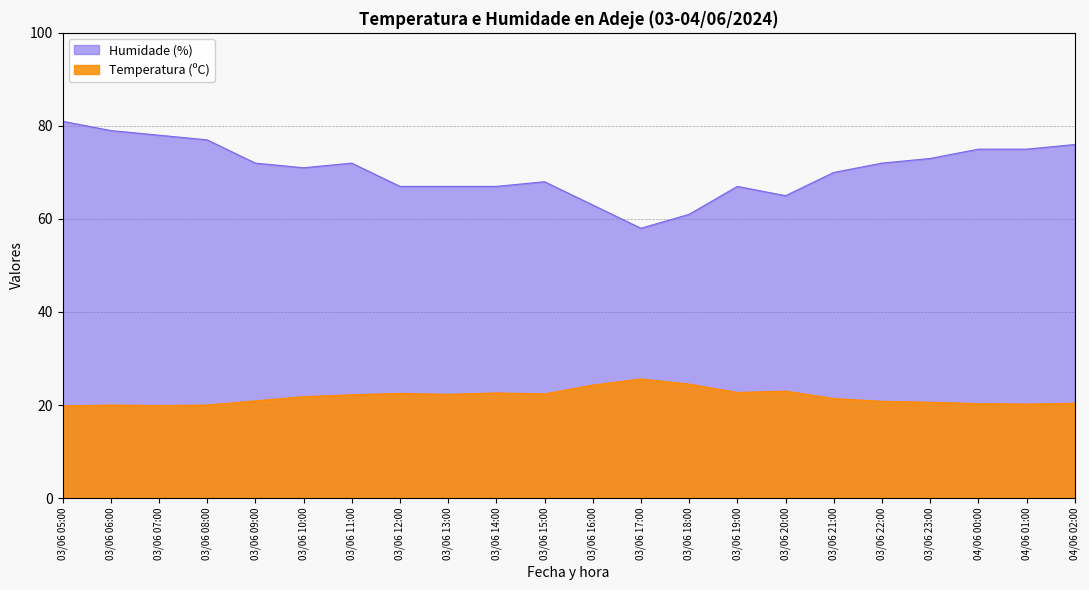

Which series has the largest range (max minus min)?

Humidade (%)